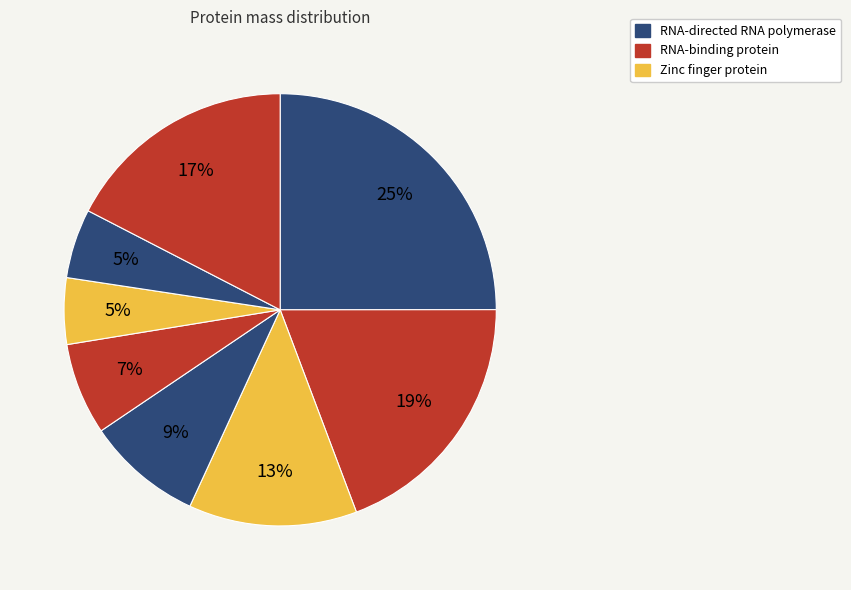

How many segments does this pie chart have?

8